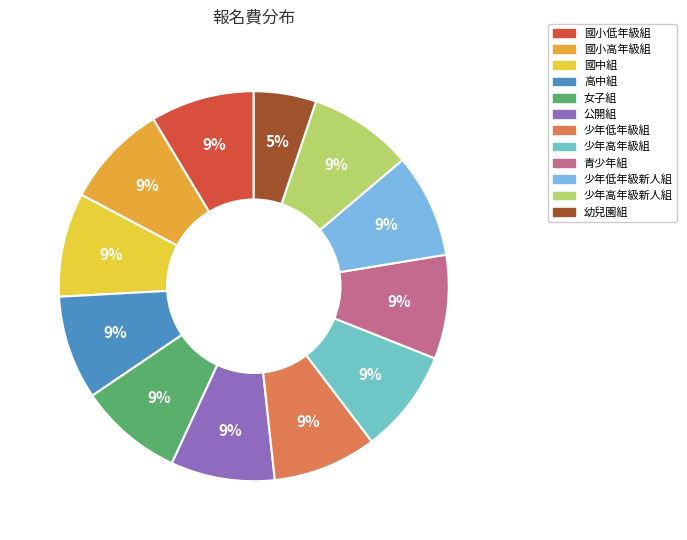

Is it true that 青少年組 is 9% of the pie?

True